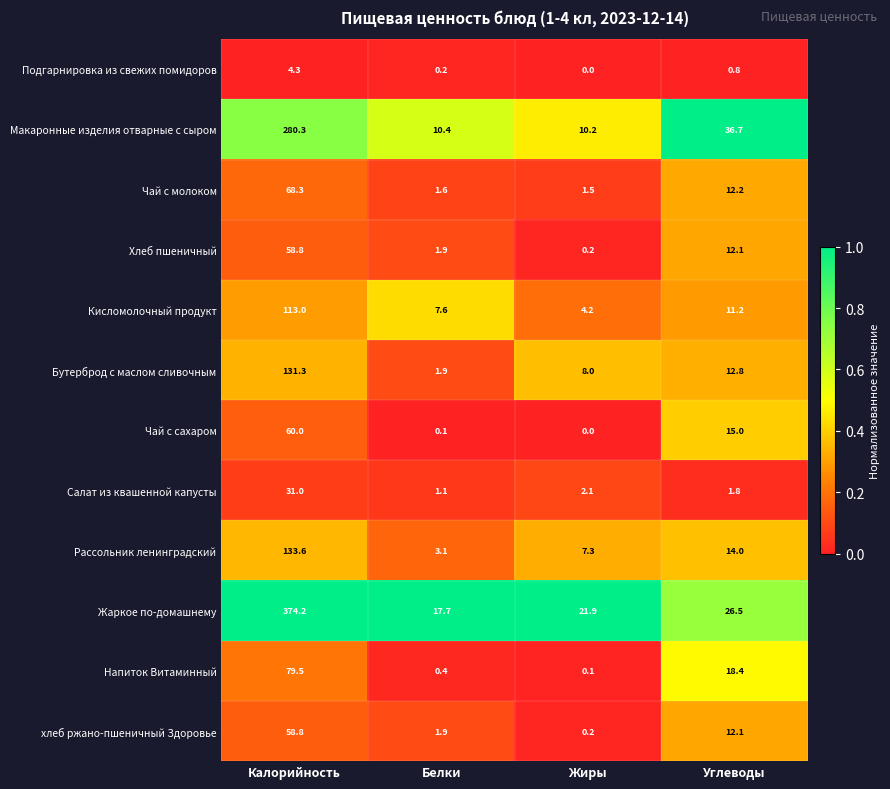

Which series has the largest total across all categories?

Жаркое по-домашнему